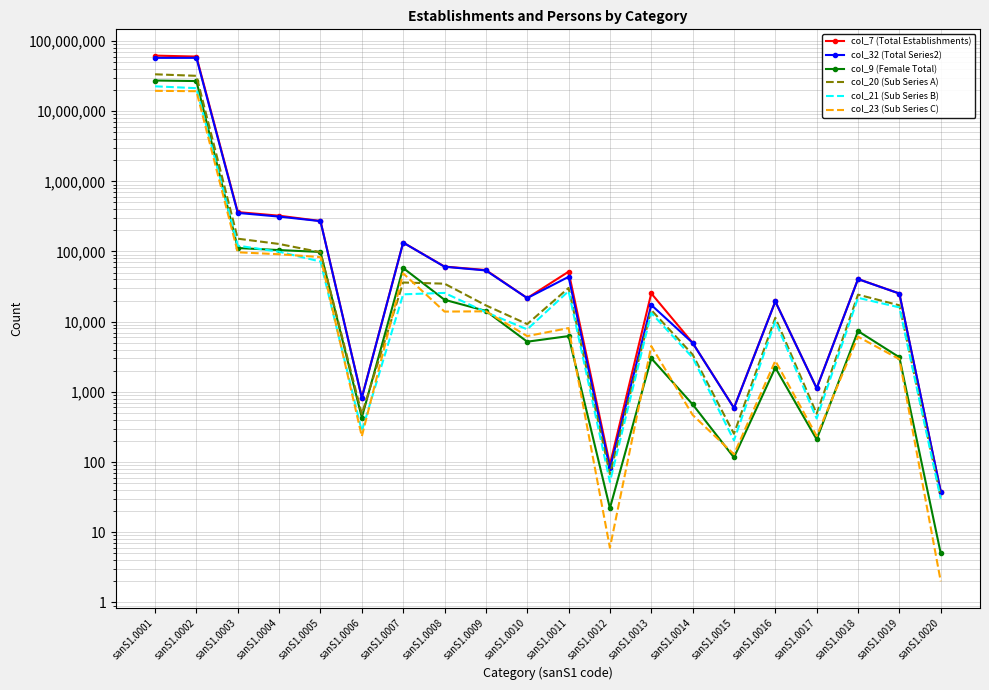

At sanS1.0008, list the series in order from largest to smallest.

col_7 (Total Establishments), col_32 (Total Series2), col_20 (Sub Series A), col_21 (Sub Series B), col_9 (Female Total), col_23 (Sub Series C)